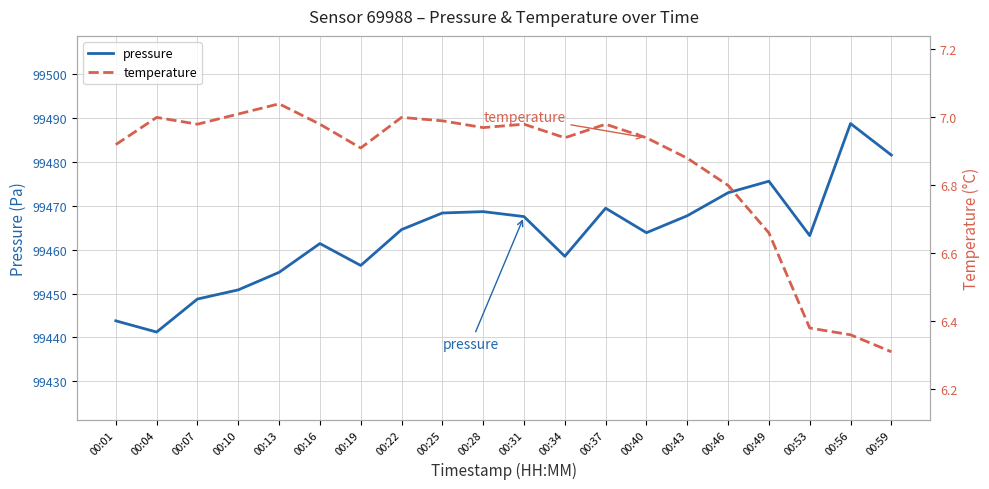

At how many categories does at least one series exceed 60420?

20